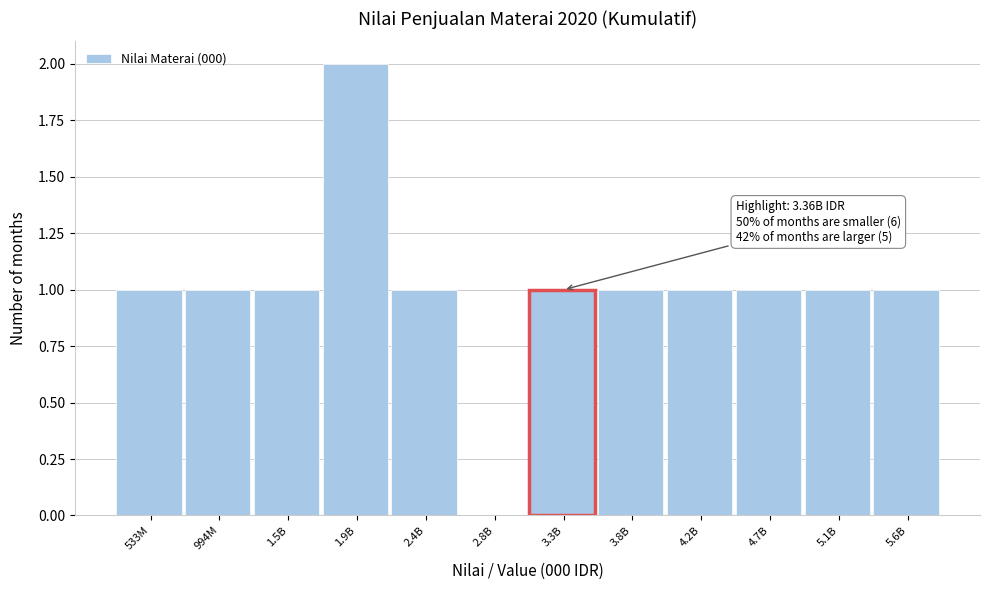

Reading left to right, extract all data points from this chart.

533M=1	994M=1	1.5B=1	1.9B=2	2.4B=1	2.8B=0	3.3B=1	3.8B=1	4.2B=1	4.7B=1	5.1B=1	5.6B=1